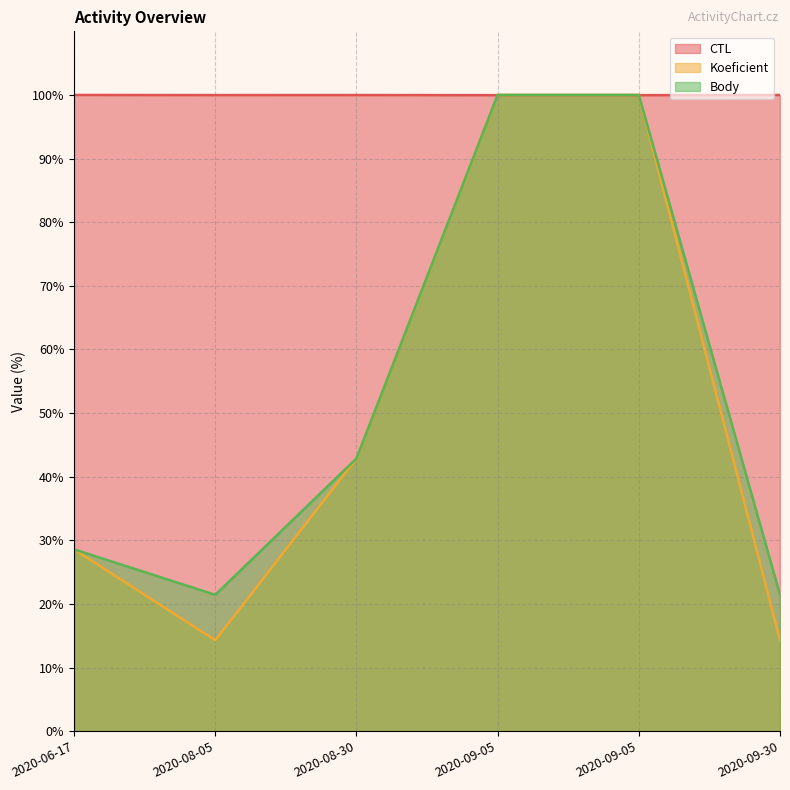

True or false: Body and Koeficient intersect in this chart.

False